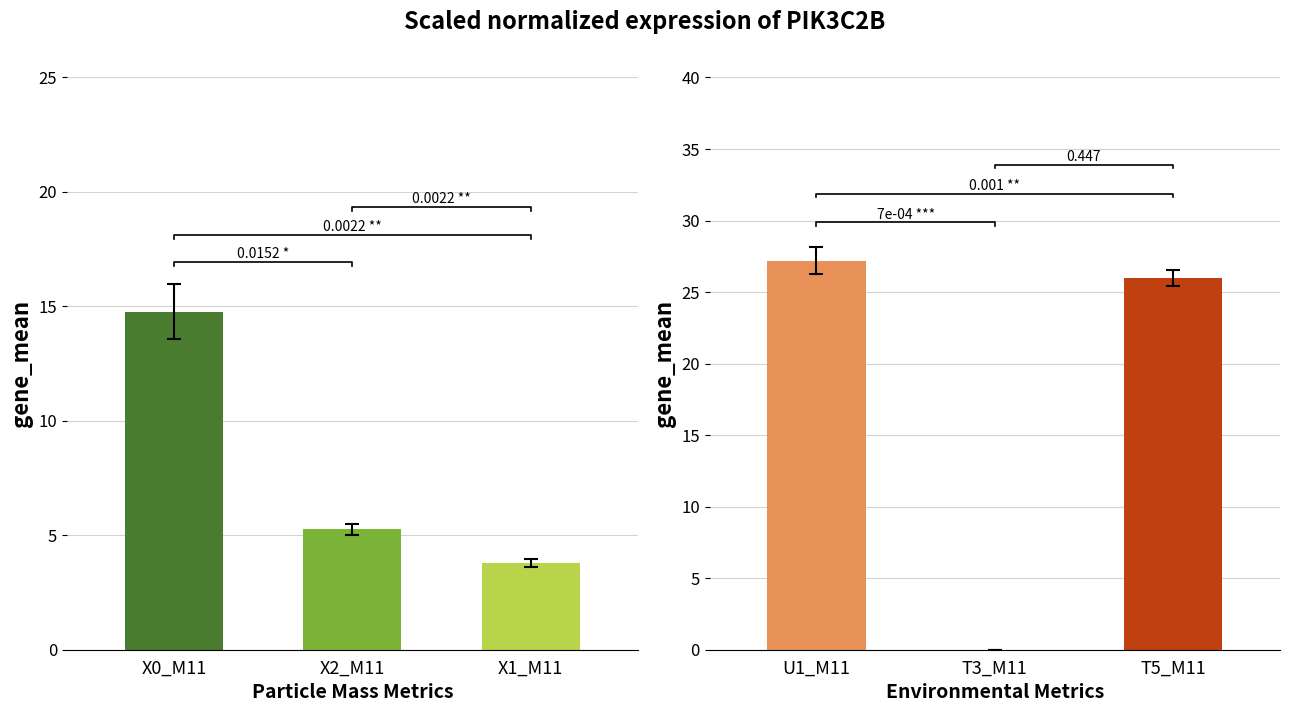

List the labels in order of Mass Concentration value, largest first.

X0_M11, X2_M11, X1_M11